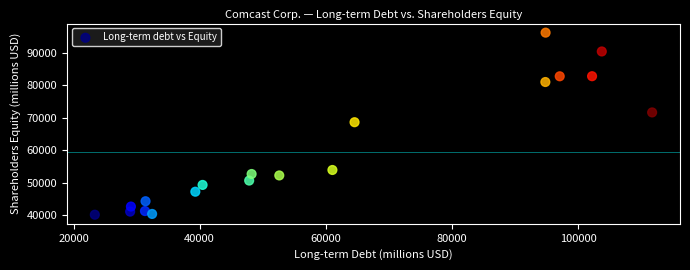

What is the range of X values (max minus min)?

88372